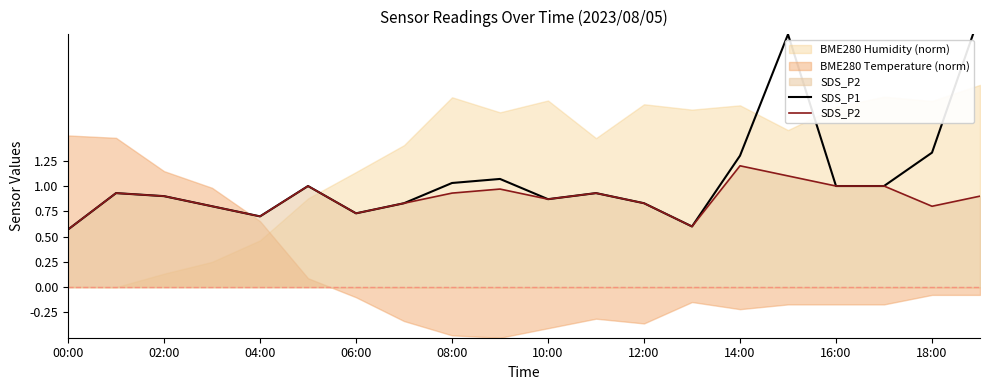

How many interior local valleys does the SDS_P2 series have?

5